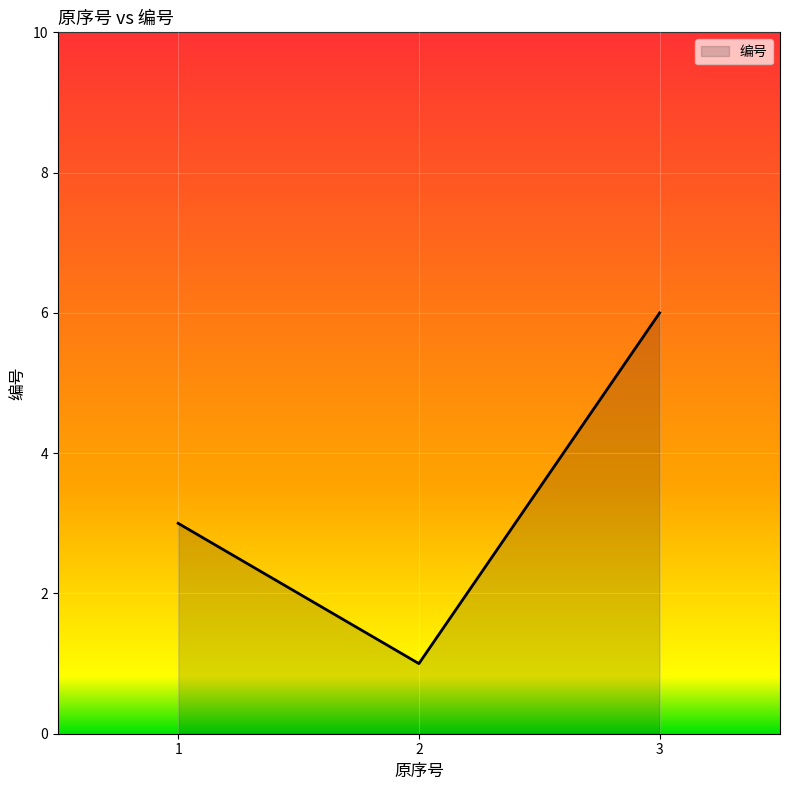

Does the chart have visible grid lines?

Yes